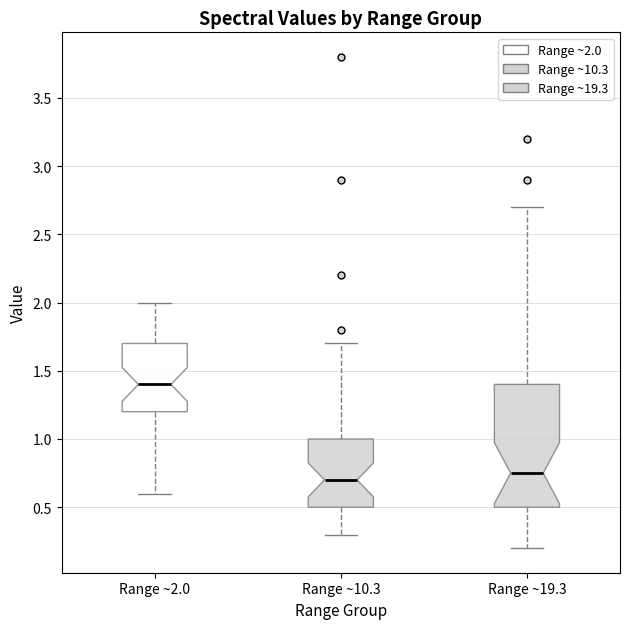

Where does the upper whisker of the box for Range ~19.3 end on the y-axis? The values are not printed on the chart, so give them approximately, as read against the axis.

2.70